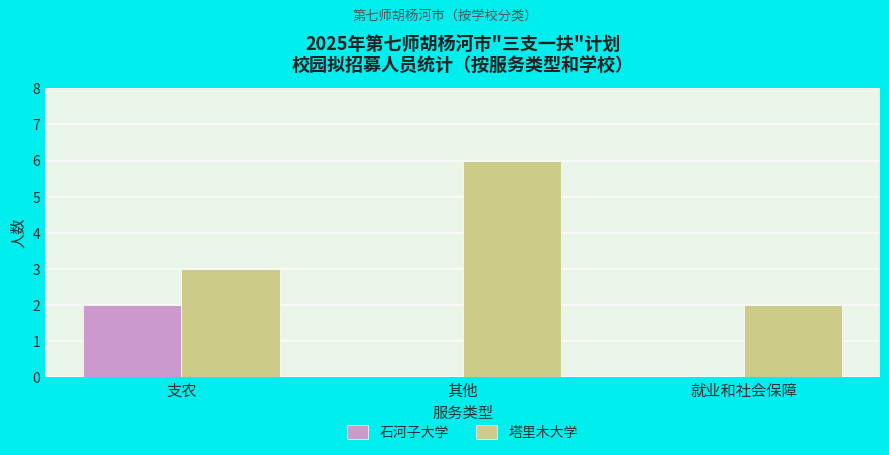

At which category is the sum across all series the highest?

其他